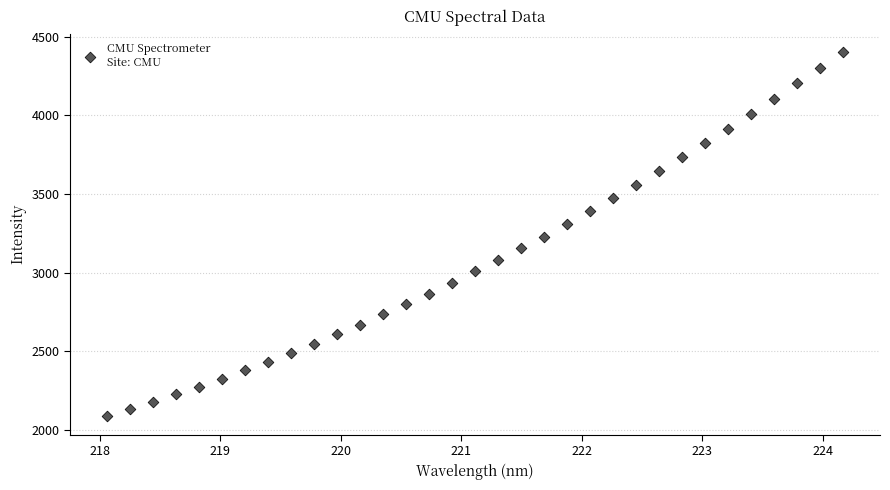

What is the range of X values (max minus min)?

6.1